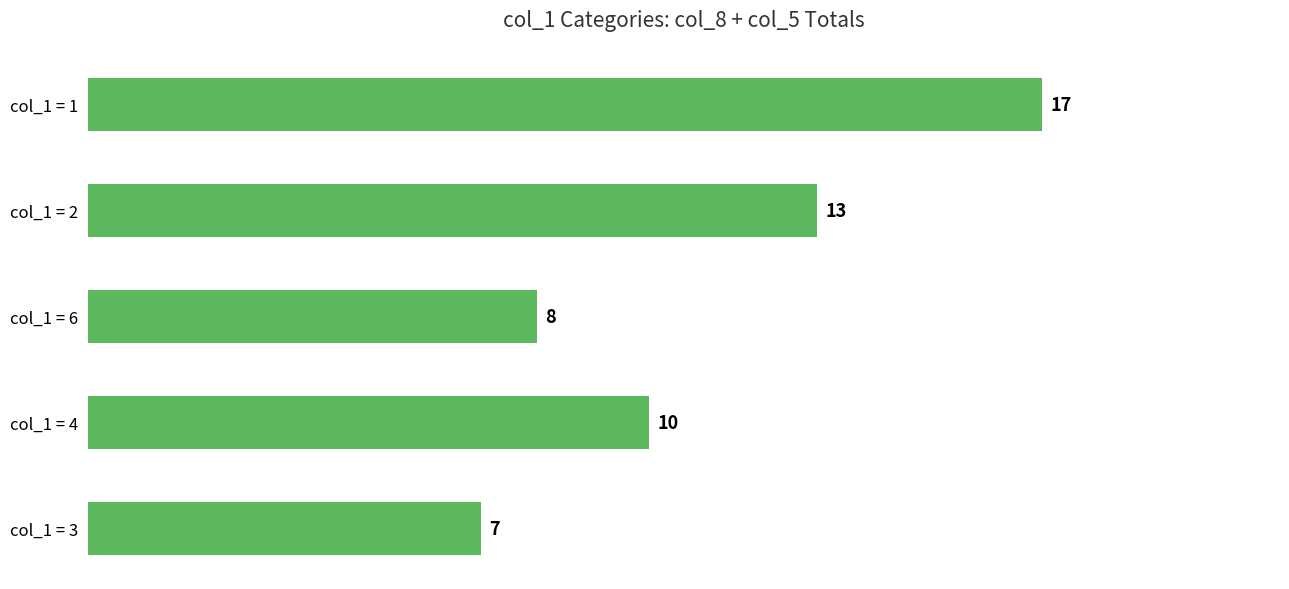

What is the average value?

11